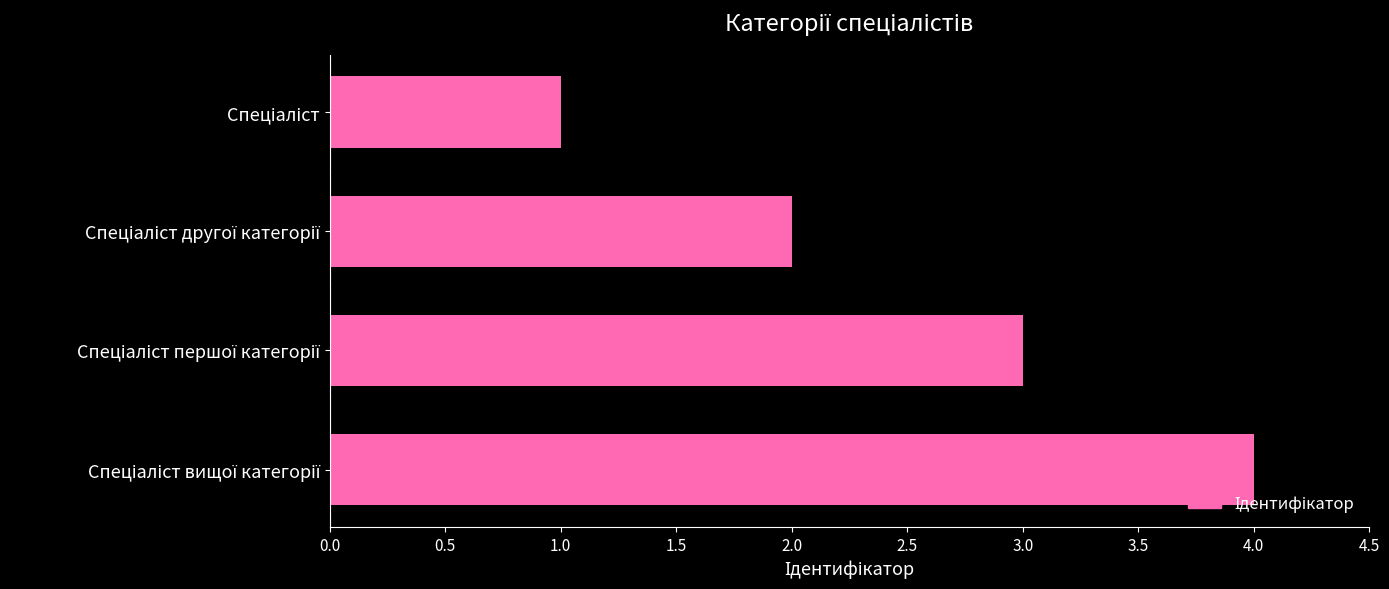

What is the sum of all values?

10